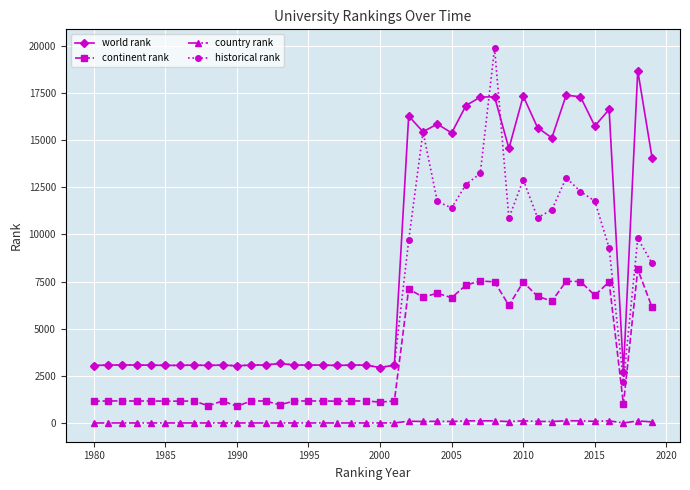

At how many categories does at least one series exceed 5235?

17